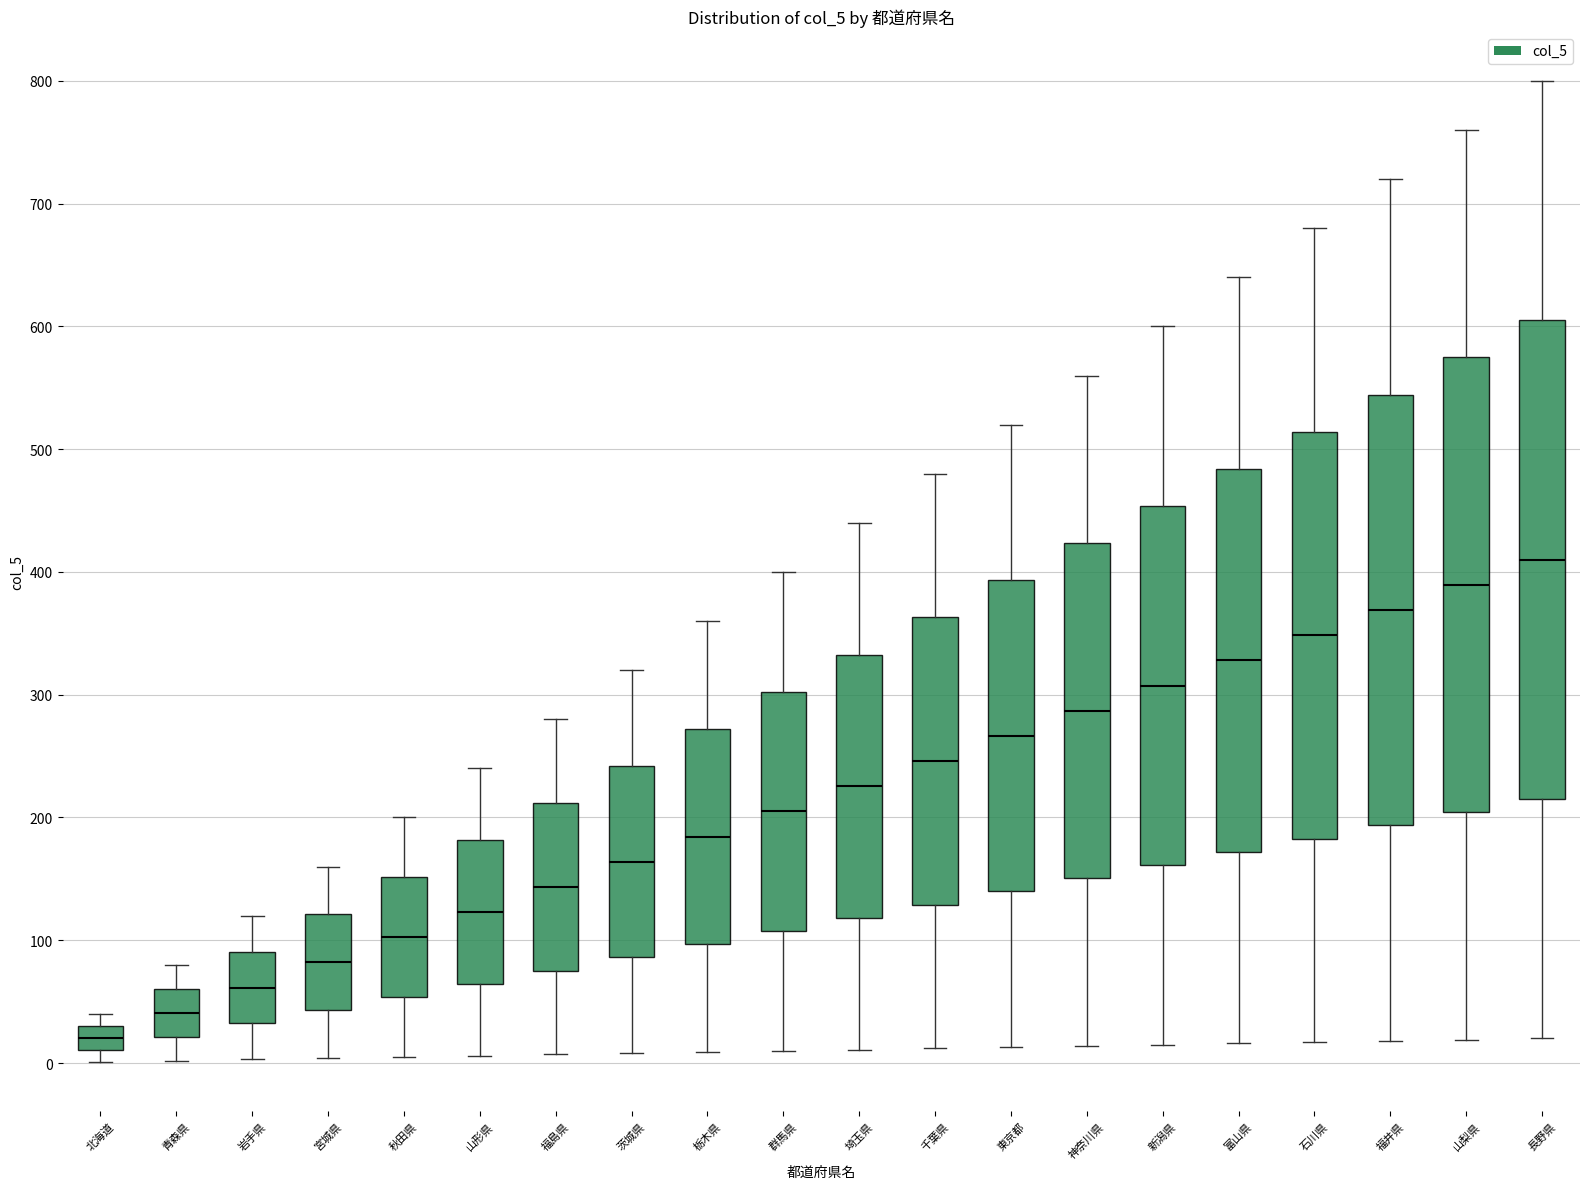

Reading left to right, read every box against the y-axis: the position of its median line, the range the box covers, and the ends of its whiskers. The values are not printed on the chart, so give them approximately, as read against the axis.

北海道: median 20, box 10 to 30, whiskers 0 to 40
青森県: median 40, box 20 to 60, whiskers 0 to 80
岩手県: median 60, box 30 to 90, whiskers 0 to 120
宮城県: median 80, box 40 to 120, whiskers 0 to 160
秋田県: median 100, box 50 to 150, whiskers 10 to 200
山形県: median 120, box 60 to 180, whiskers 10 to 240
福島県: median 140, box 80 to 210, whiskers 10 to 280
茨城県: median 160, box 90 to 240, whiskers 10 to 320
栃木県: median 180, box 100 to 270, whiskers 10 to 360
群馬県: median 210, box 110 to 300, whiskers 10 to 400
埼玉県: median 230, box 120 to 330, whiskers 10 to 440
千葉県: median 250, box 130 to 360, whiskers 10 to 480
東京都: median 270, box 140 to 390, whiskers 10 to 520
神奈川県: median 290, box 150 to 420, whiskers 10 to 560
新潟県: median 310, box 160 to 450, whiskers 20 to 600
富山県: median 330, box 170 to 480, whiskers 20 to 640
石川県: median 350, box 180 to 510, whiskers 20 to 680
福井県: median 370, box 190 to 540, whiskers 20 to 720
山梨県: median 390, box 200 to 570, whiskers 20 to 760
長野県: median 410, box 220 to 610, whiskers 20 to 800